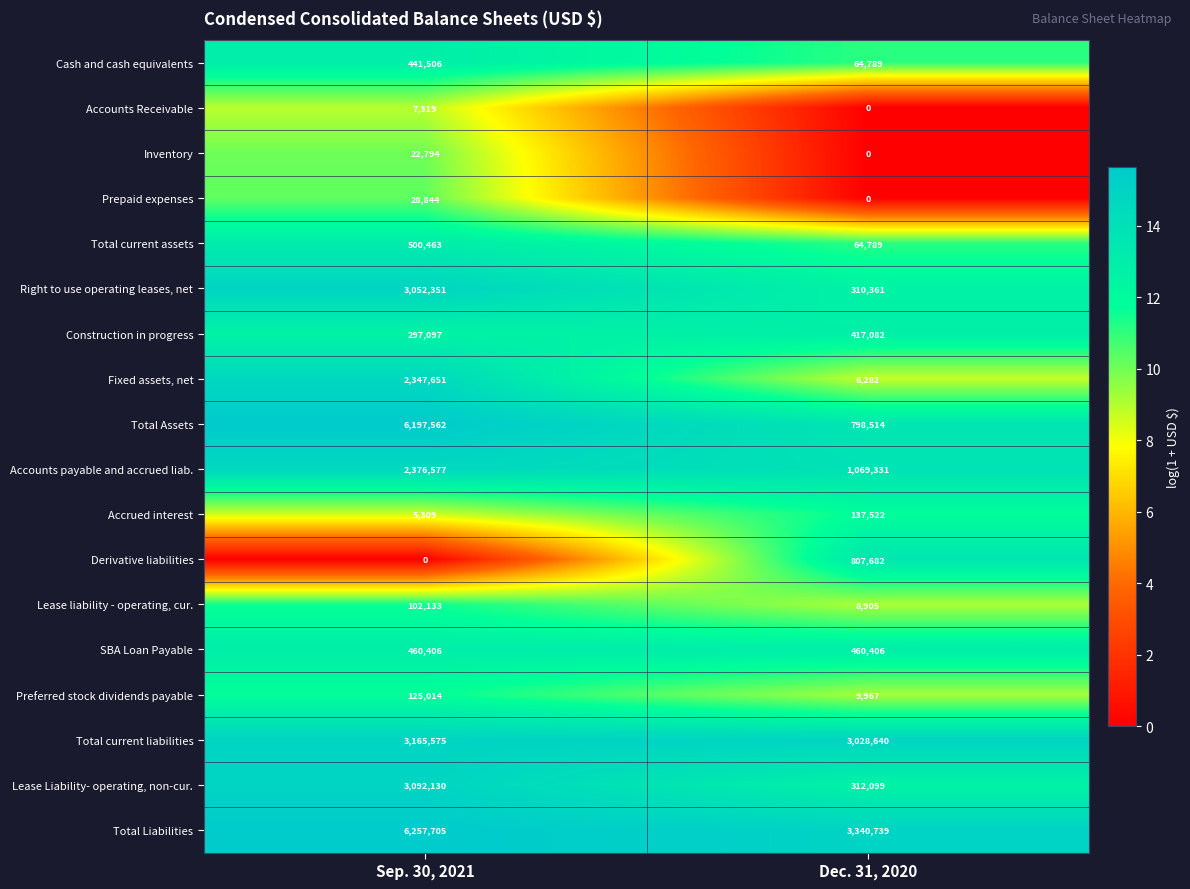

Which series has the largest total across all categories?

Total Liabilities